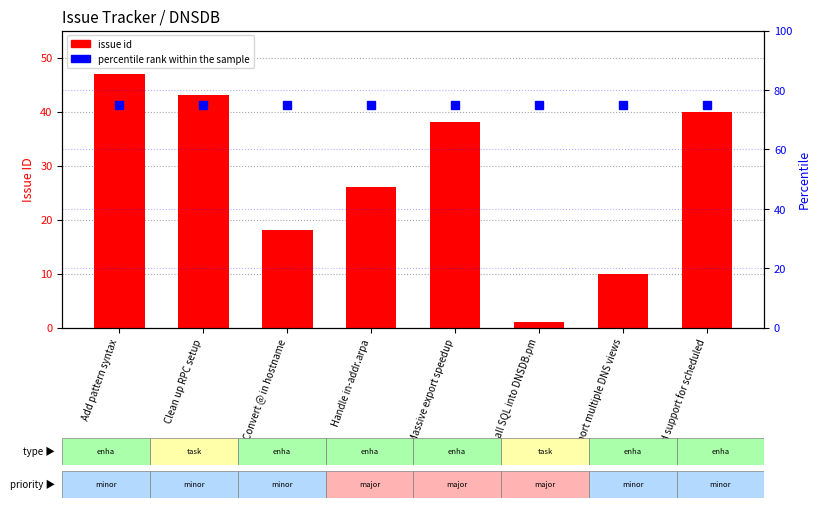

How many groups of bars are there?

8